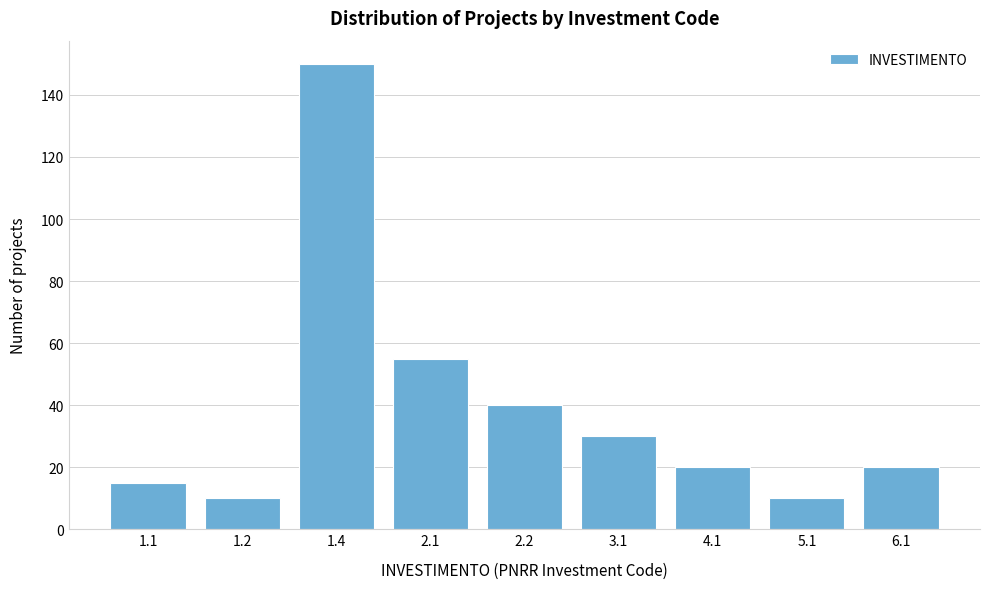

Reading left to right, extract all data points from this chart.

15	10	150	55	40	30	20	10	20